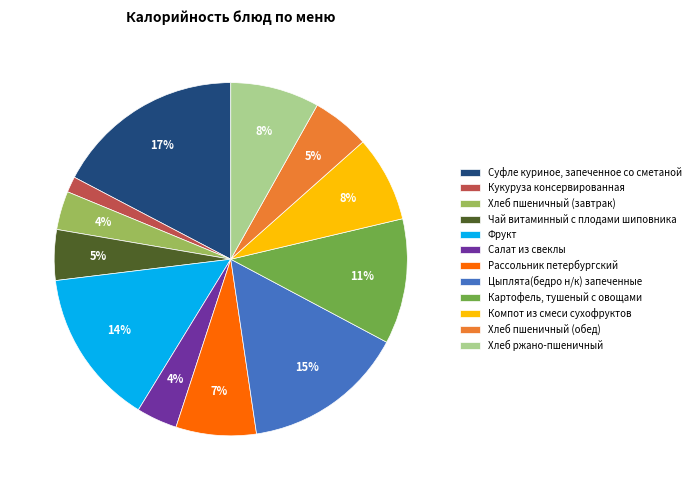

Between Хлеб пшеничный (обед) and Компот из смеси сухофруктов, which is larger?

Компот из смеси сухофруктов